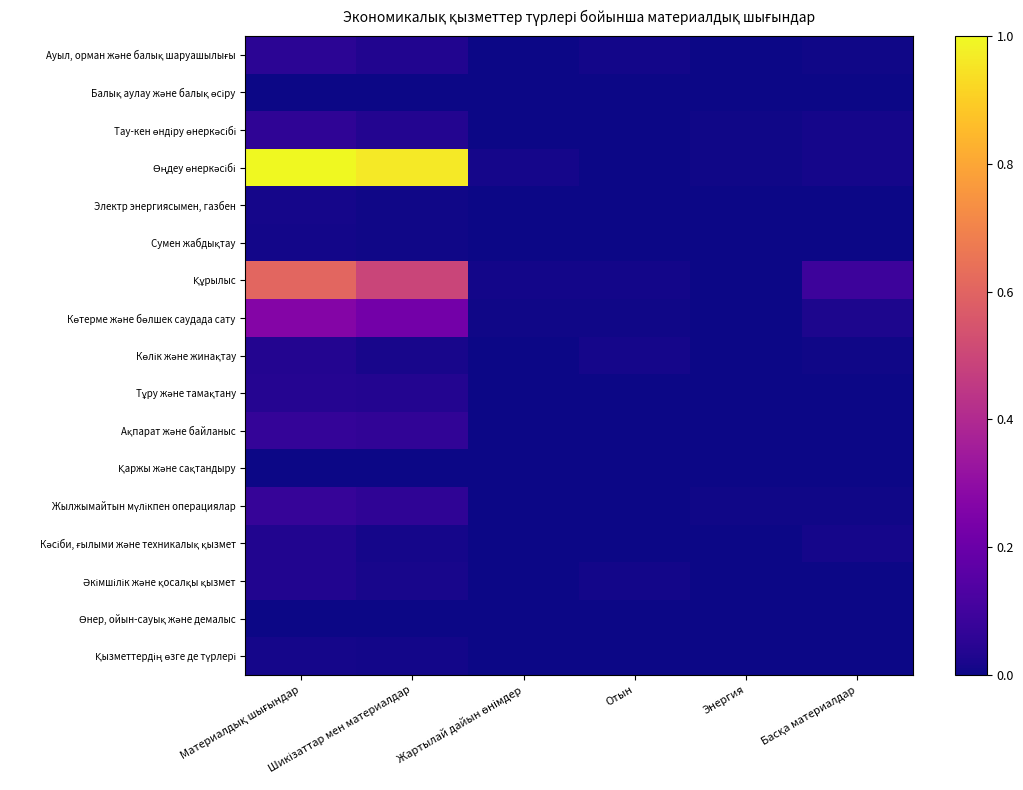

Between Шикізаттар мен материалдар and Материалдық шығындар, which is larger?

Материалдық шығындар